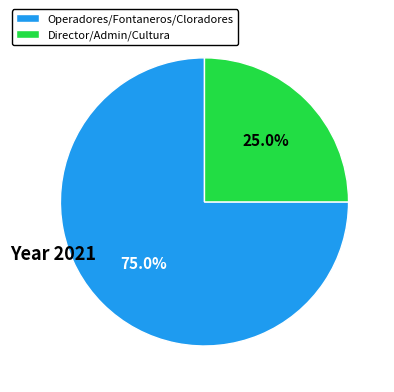

Rank the categories by value from highest to lowest.

Operadores/Fontaneros/Cloradores, Director/Admin/Cultura